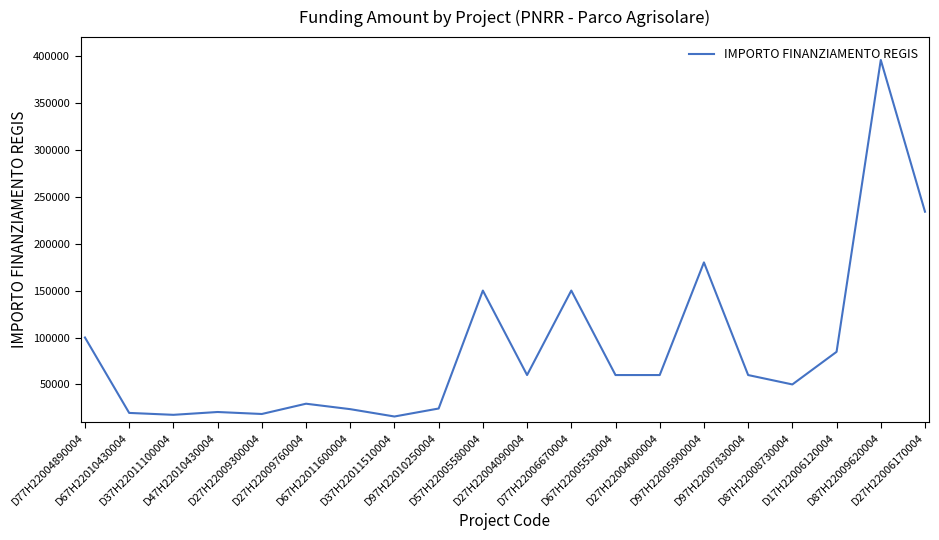

Where is the data nearest to the value 205744?

D97H22005900004